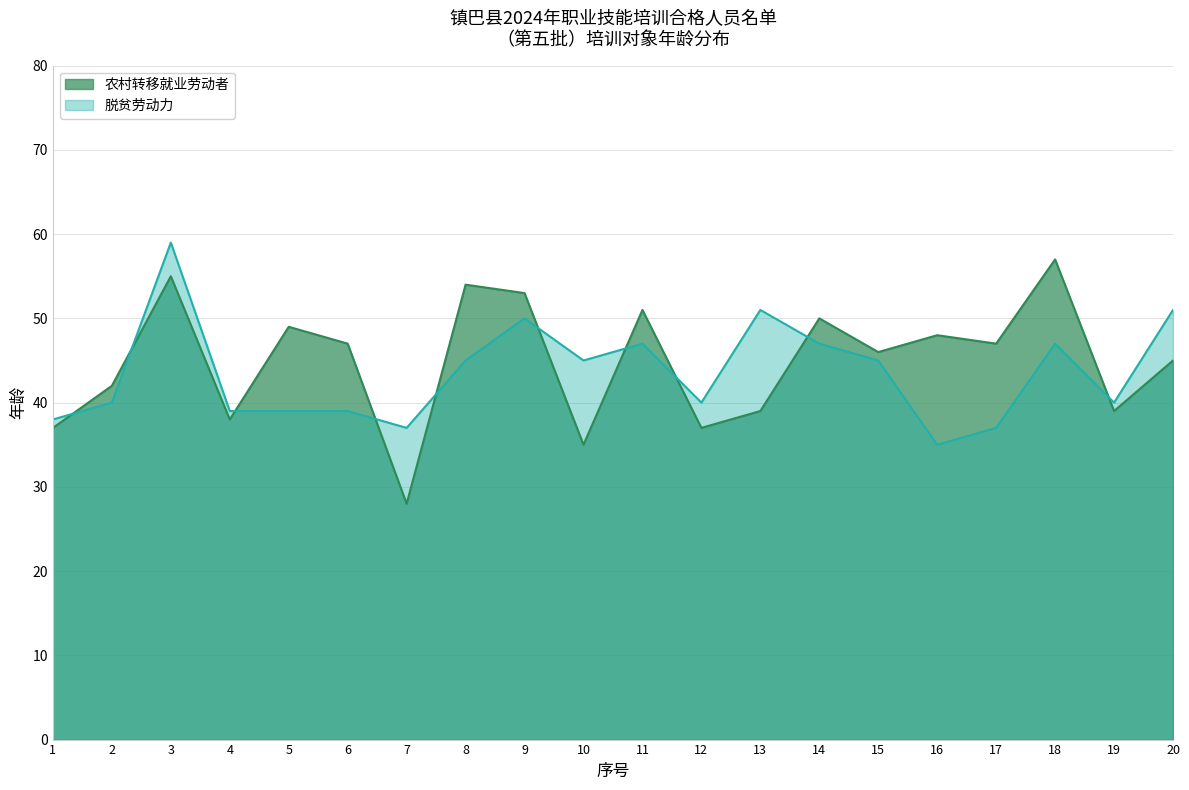

Is the value of 农村转移就业劳动者 at 11 greater than the value of 脱贫劳动力 at 7?

Yes